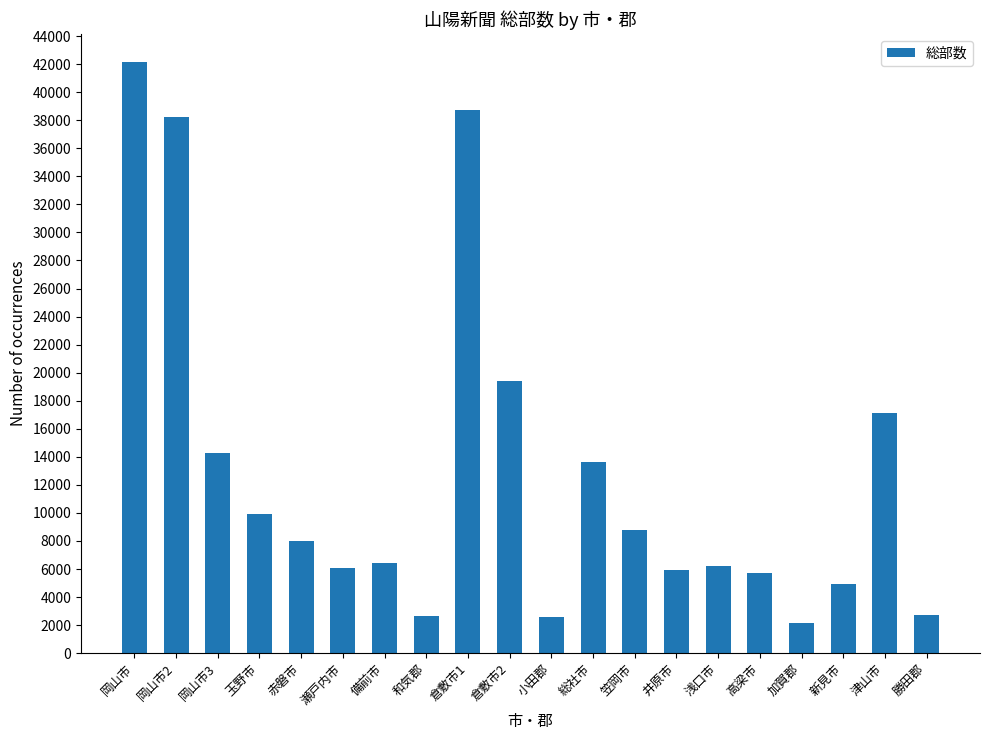

What is the sum of all values?

255650